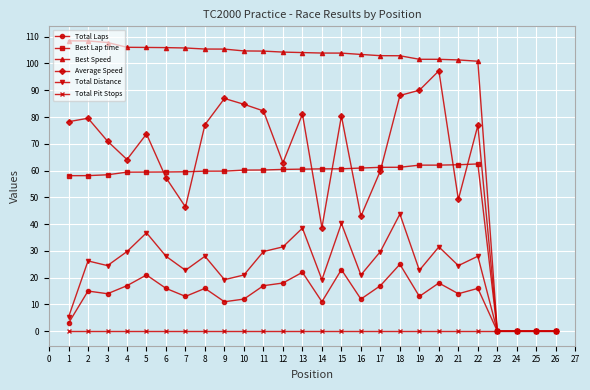

Which series has the largest range (max minus min)?

Best Speed